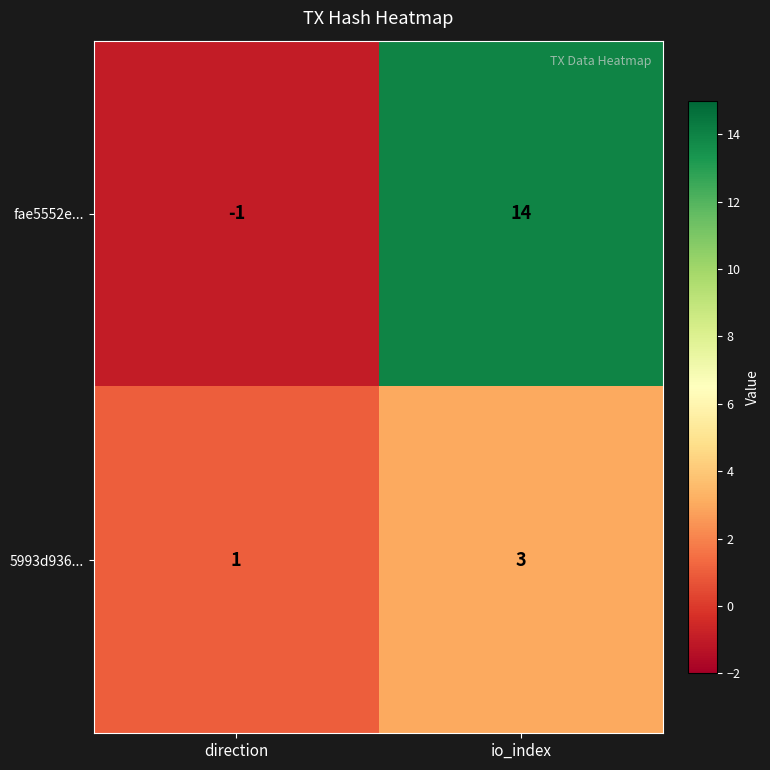

Rank the series at direction from highest to lowest value.

5993d936..., fae5552e...